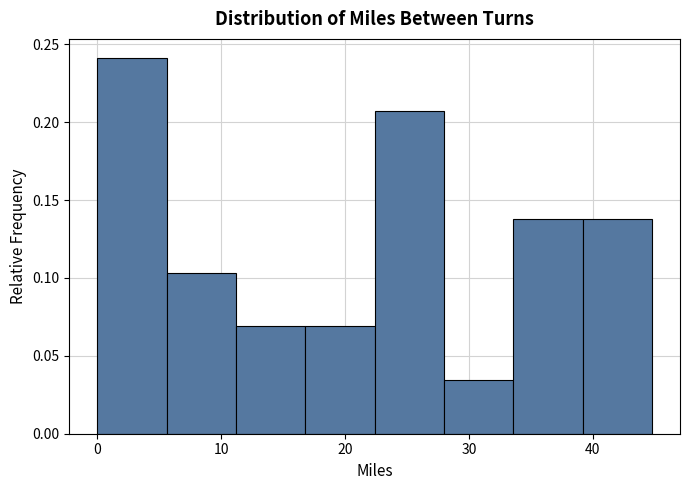

Reading left to right, list every bar in this chart as the range it spans on the x-axis followed by its height. Neither the bar edges nor the heights are printed on the chart, so give them approximately, as read against the axes.

0.0 to 5.6: 0.240
5.6 to 11.2: 0.105
11.2 to 16.8: 0.070
16.8 to 22.4: 0.070
22.4 to 28.0: 0.205
28.0 to 33.6: 0.035
33.6 to 39.2: 0.140
39.2 to 44.8: 0.140